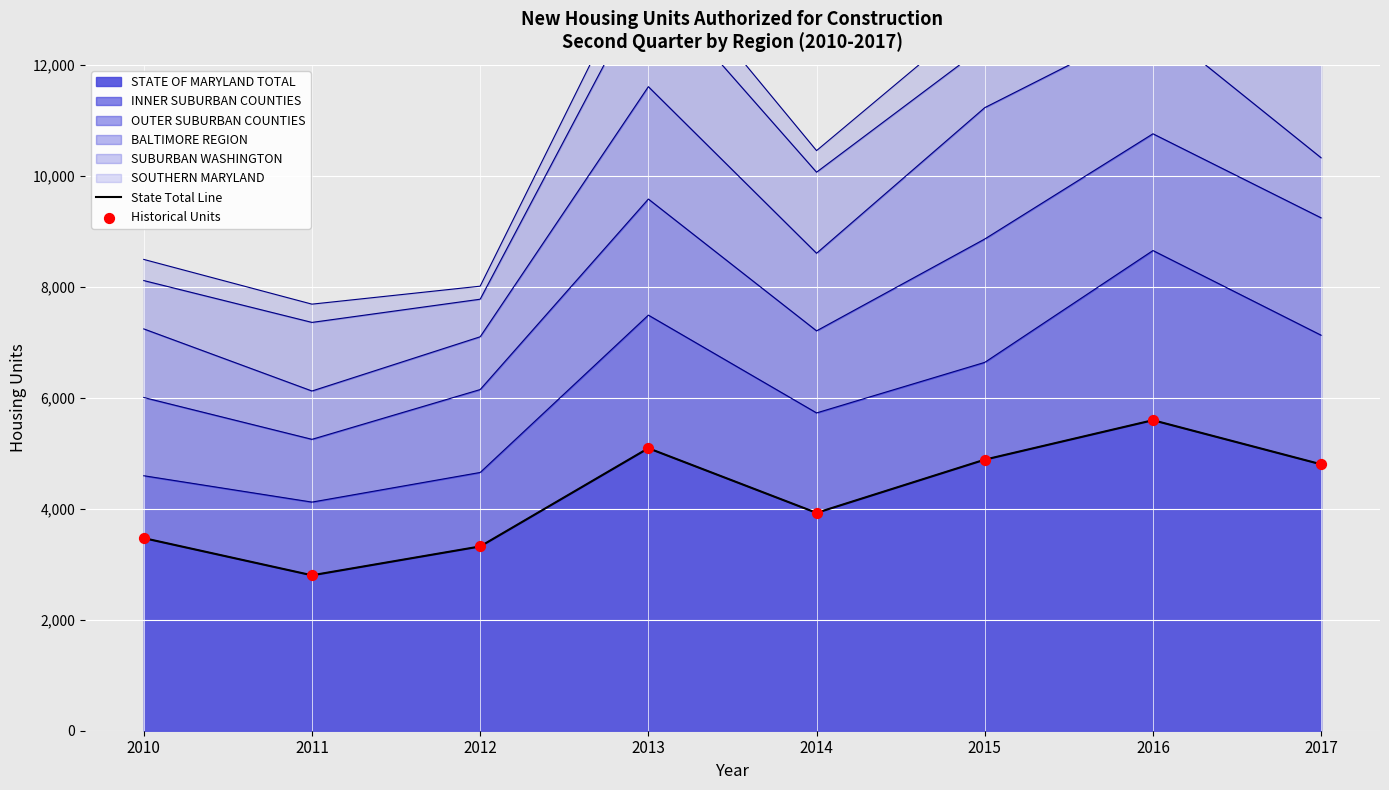

At which category is the sum across all series the highest?

2016